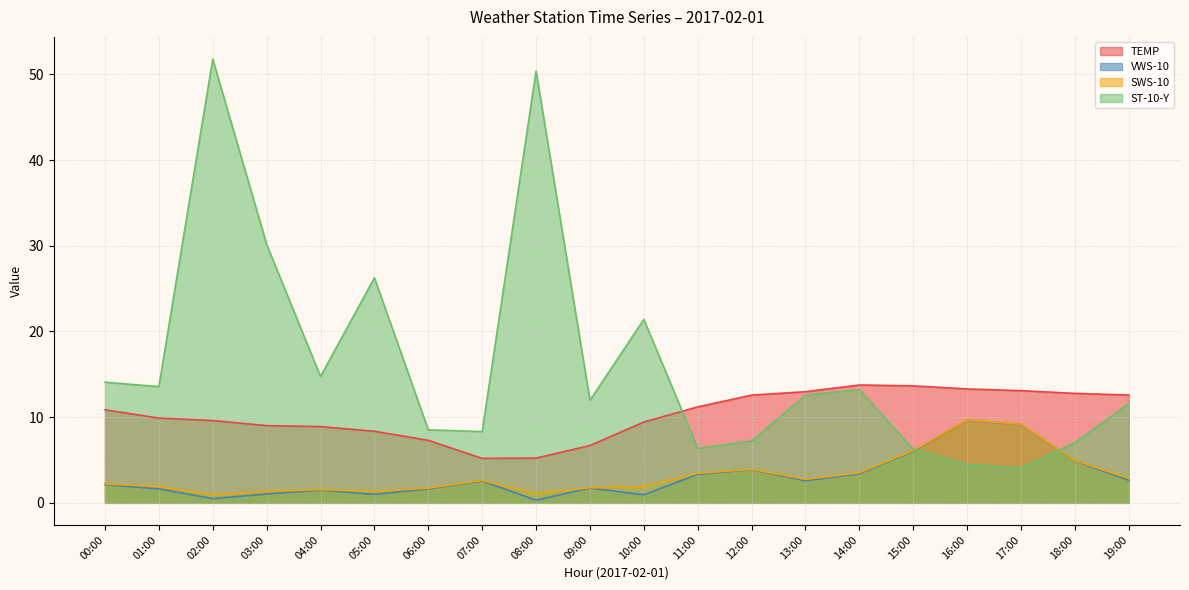

What is the label of the 8th point from the left?

07:00